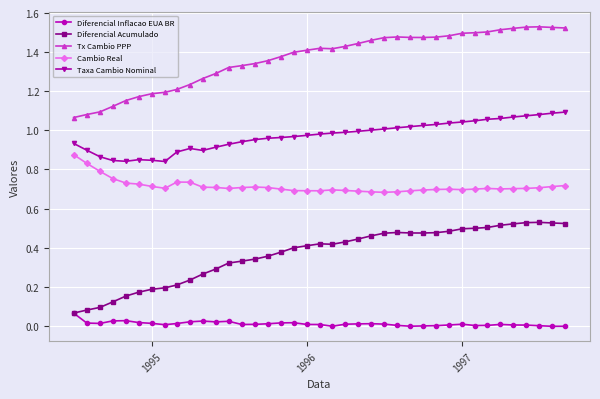

In Tx Cambio PPP, how many points are lower than both neighbors (excluding endpoints)?

2